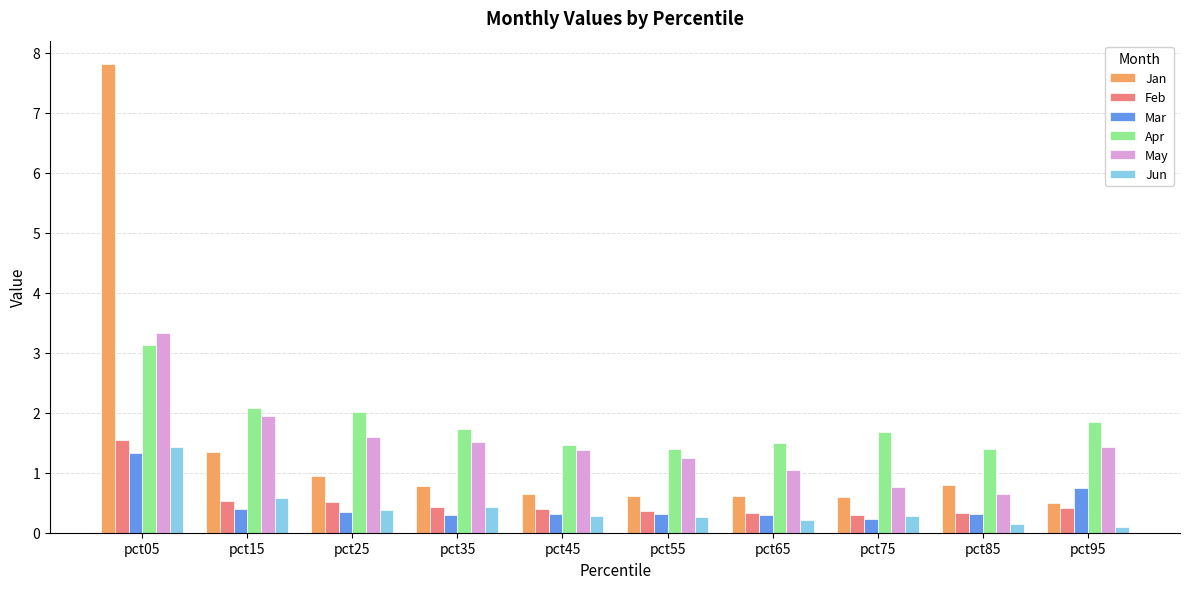

What is the minimum value for Mar?

0.2